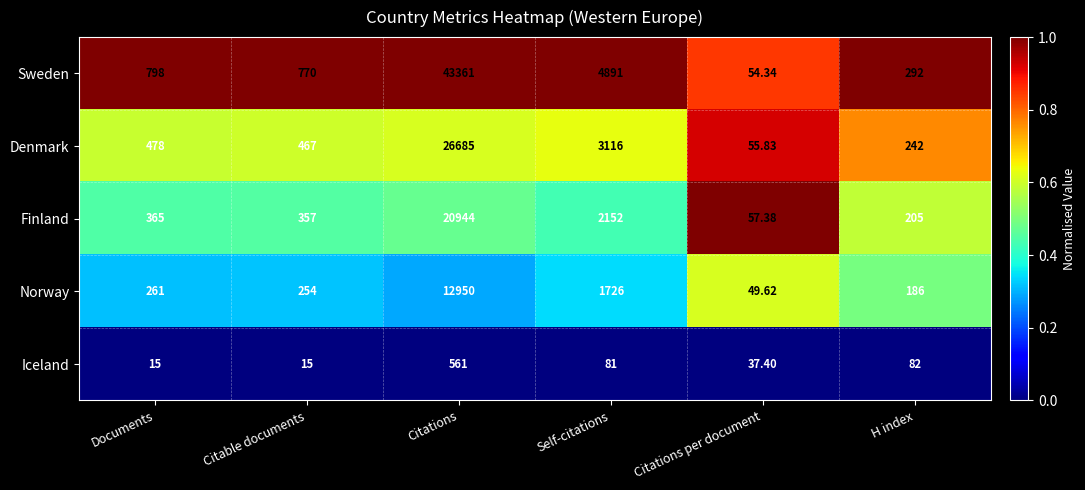

Where does the Iceland series first go above 81?

Citations